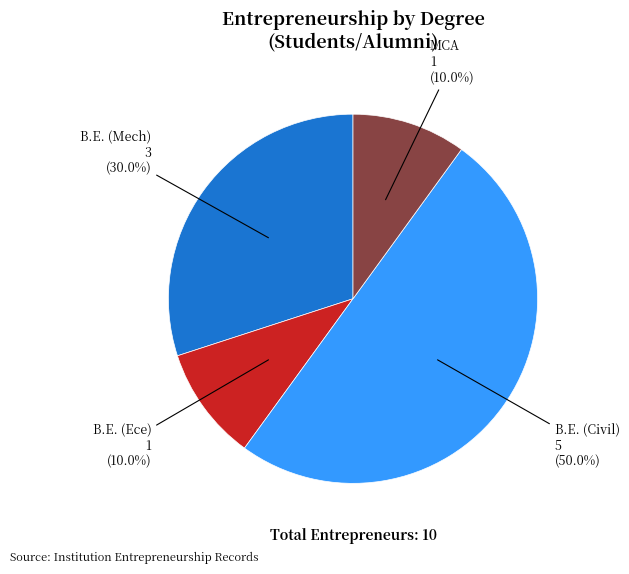

Is the sum of B.E. (Civil) and B.E. (Mech) greater than half?

Yes